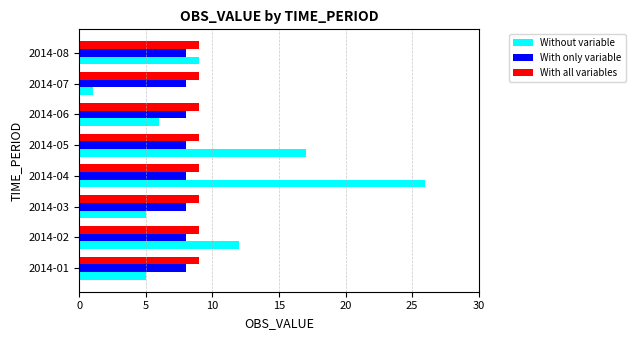

What is the average value of the Without variable series?

10